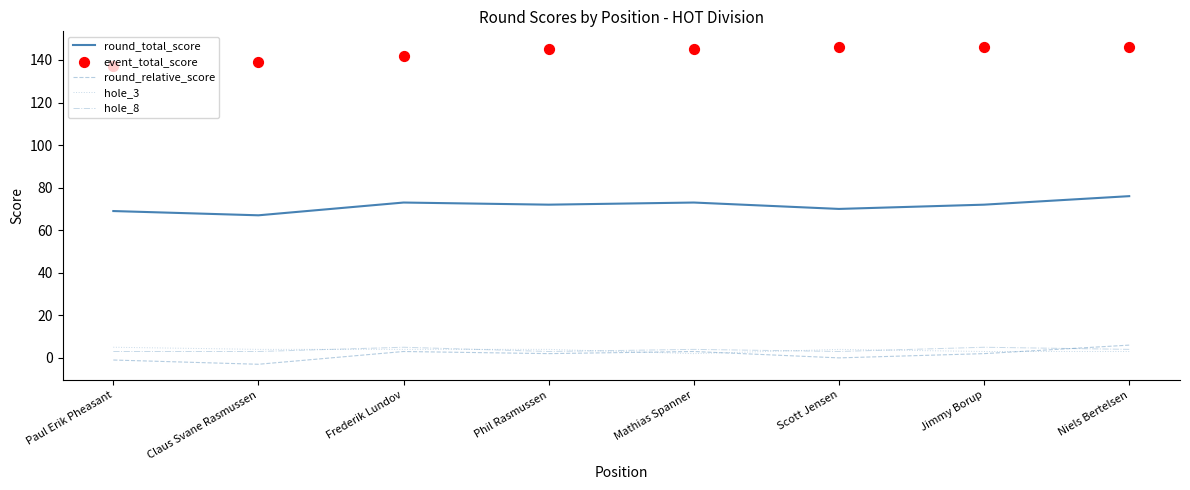

Is the value of hole_8 at Phil Rasmussen greater than the value of event_total_score at Jimmy Borup?

No